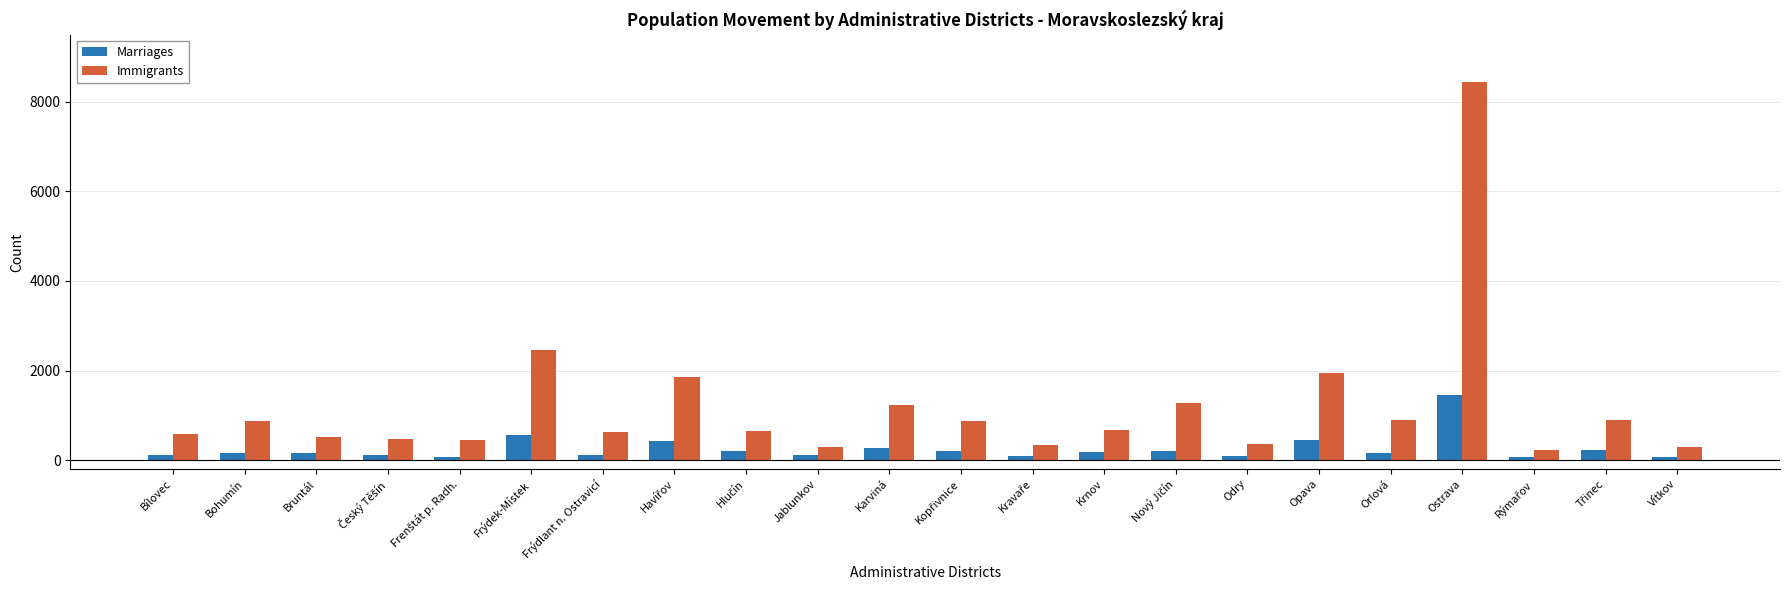

What is the label of the 10th bar from the left?

Jablunkov